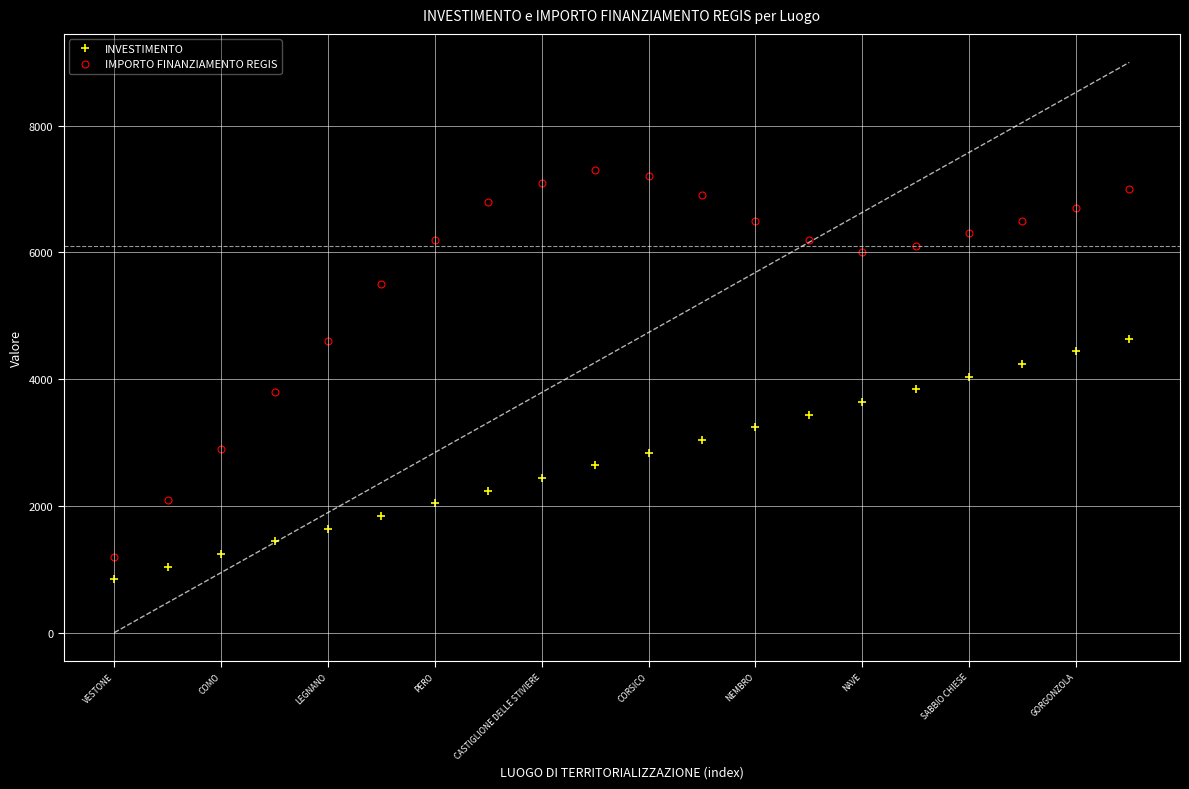

What are all the series names shown in the legend?

INVESTIMENTO, IMPORTO FINANZIAMENTO REGIS